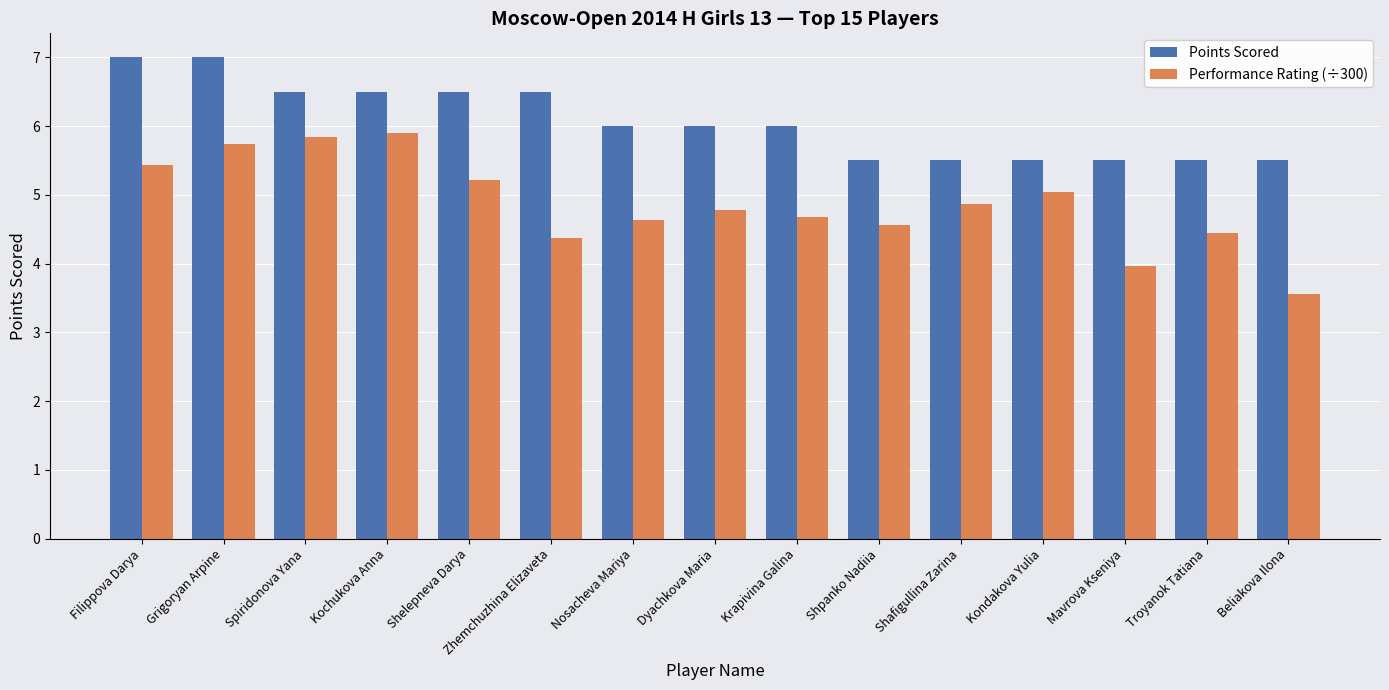

Rank the series at Nosacheva Mariya from highest to lowest value.

Points Scored, Performance Rating (÷300)